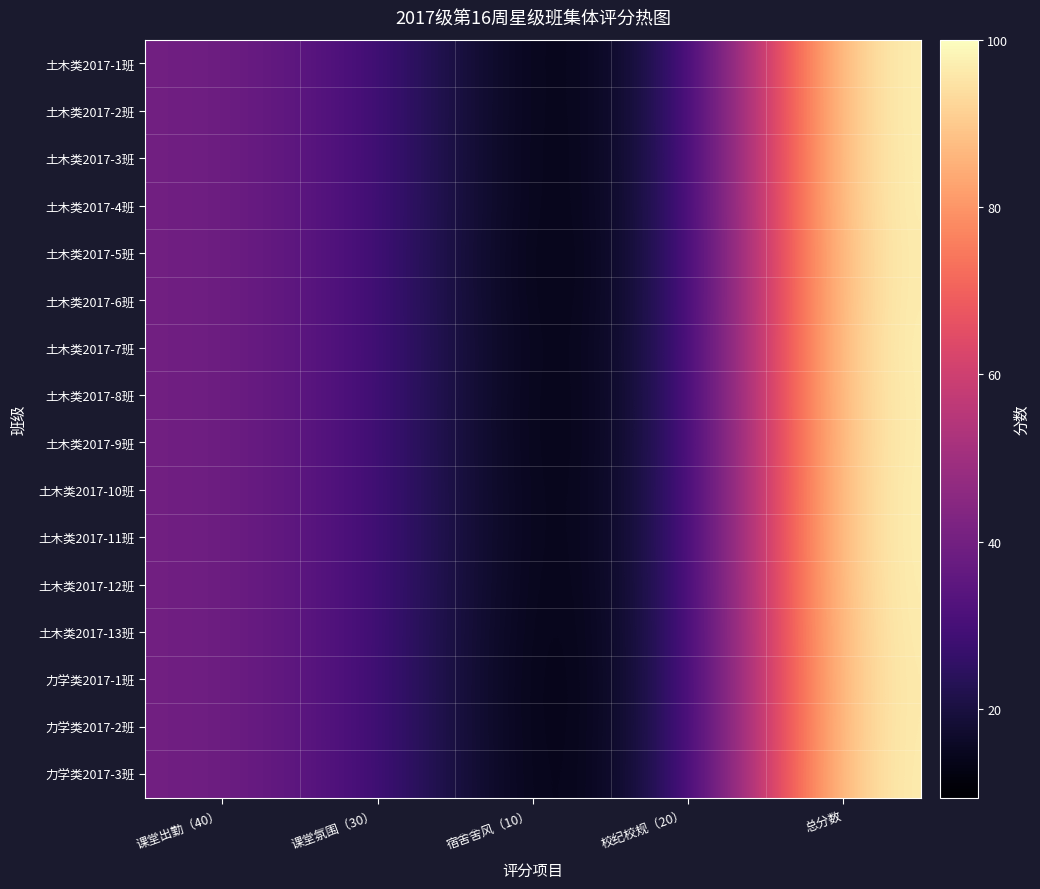

Reading left to right, what are all the values shown in this chart?

土木类2017-1班: 课堂出勤（40）=40.0	课堂氛围（30）=30.0	宿舍舍风（10）=10.0	校纪校规（20）=20.0	总分数=100.0
土木类2017-2班: 课堂出勤（40）=40.0	课堂氛围（30）=30.0	宿舍舍风（10）=10.0	校纪校规（20）=20.0	总分数=100.0
土木类2017-3班: 课堂出勤（40）=40.0	课堂氛围（30）=30.0	宿舍舍风（10）=9.9	校纪校规（20）=20.0	总分数=99.9
土木类2017-4班: 课堂出勤（40）=40.0	课堂氛围（30）=30.0	宿舍舍风（10）=9.9	校纪校规（20）=20.0	总分数=99.9
土木类2017-5班: 课堂出勤（40）=40.0	课堂氛围（30）=30.0	宿舍舍风（10）=9.6	校纪校规（20）=20.0	总分数=99.6
土木类2017-6班: 课堂出勤（40）=40.0	课堂氛围（30）=30.0	宿舍舍风（10）=9.7	校纪校规（20）=20.0	总分数=99.7
土木类2017-7班: 课堂出勤（40）=40.0	课堂氛围（30）=30.0	宿舍舍风（10）=10.0	校纪校规（20）=20.0	总分数=100.0
土木类2017-8班: 课堂出勤（40）=40.0	课堂氛围（30）=30.0	宿舍舍风（10）=9.8	校纪校规（20）=20.0	总分数=99.8
土木类2017-9班: 课堂出勤（40）=40.0	课堂氛围（30）=30.0	宿舍舍风（10）=9.8	校纪校规（20）=20.0	总分数=99.8
土木类2017-10班: 课堂出勤（40）=40.0	课堂氛围（30）=30.0	宿舍舍风（10）=10.0	校纪校规（20）=20.0	总分数=100.0
土木类2017-11班: 课堂出勤（40）=40.0	课堂氛围（30）=30.0	宿舍舍风（10）=10.0	校纪校规（20）=20.0	总分数=100.0
土木类2017-12班: 课堂出勤（40）=40.0	课堂氛围（30）=30.0	宿舍舍风（10）=9.8	校纪校规（20）=20.0	总分数=99.8
土木类2017-13班: 课堂出勤（40）=40.0	课堂氛围（30）=30.0	宿舍舍风（10）=9.6	校纪校规（20）=20.0	总分数=99.6
力学类2017-1班: 课堂出勤（40）=40.0	课堂氛围（30）=30.0	宿舍舍风（10）=9.4	校纪校规（20）=20.0	总分数=99.4
力学类2017-2班: 课堂出勤（40）=40.0	课堂氛围（30）=30.0	宿舍舍风（10）=9.4	校纪校规（20）=20.0	总分数=99.4
力学类2017-3班: 课堂出勤（40）=40.0	课堂氛围（30）=30.0	宿舍舍风（10）=9.6	校纪校规（20）=20.0	总分数=99.6